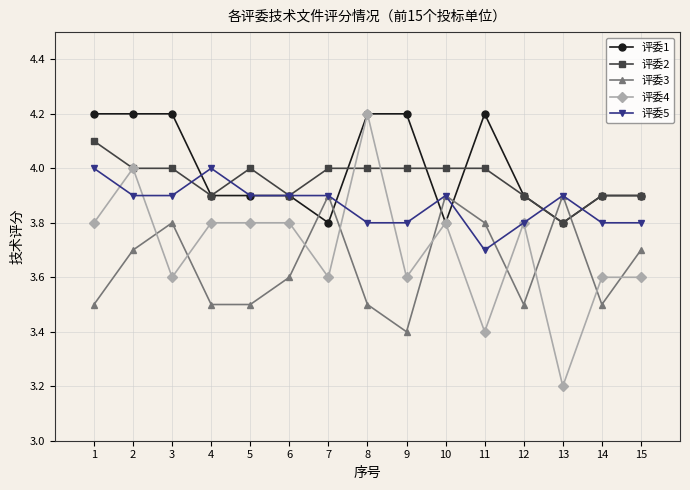

The value of 评委5 at 1 is 5.9. True or false?

False